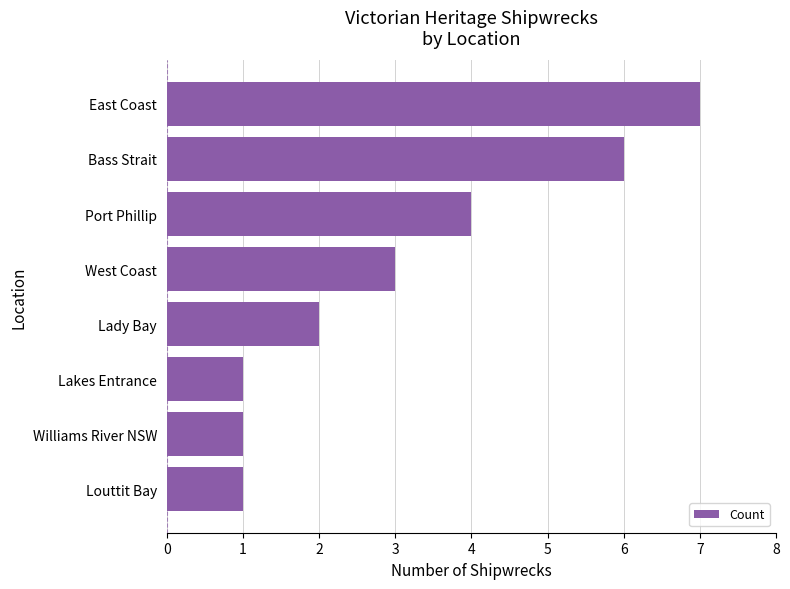

What is the difference between the maximum and minimum values?

6